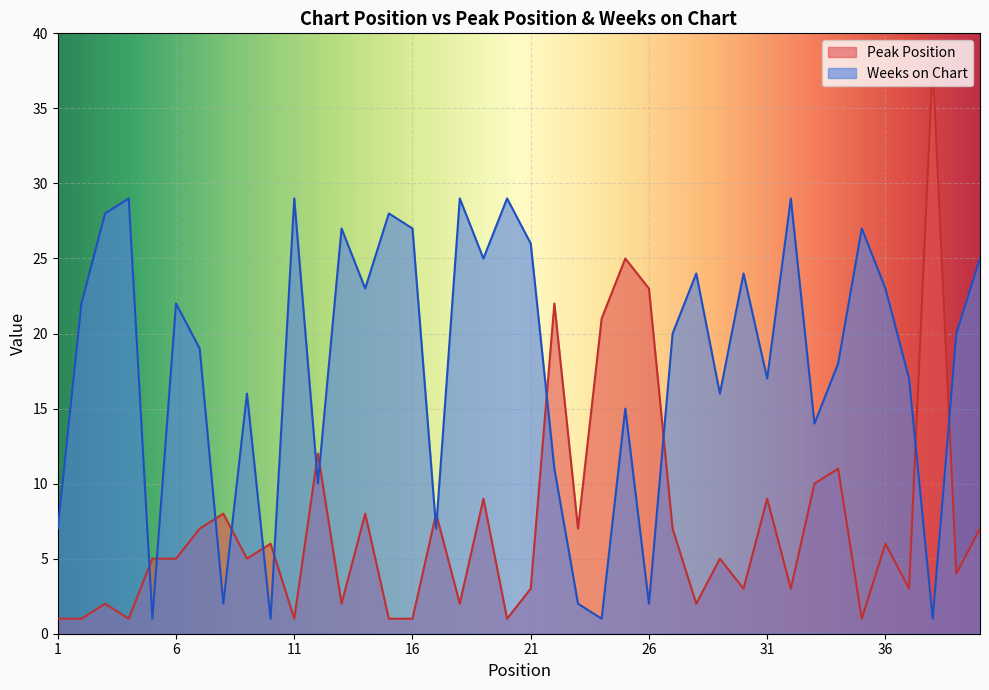

Where is the first local maximum for Peak Position?

3